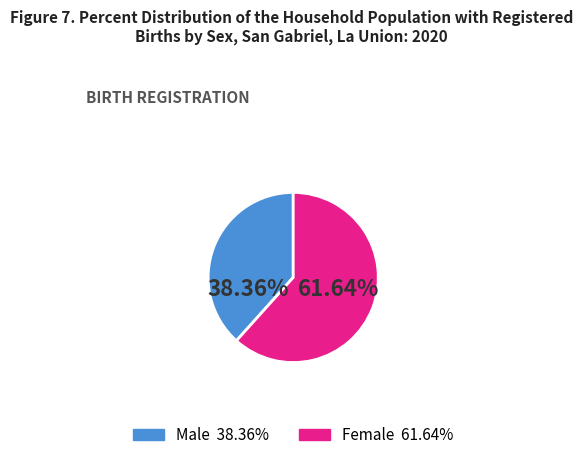

Is there a majority slice in this chart?

Yes